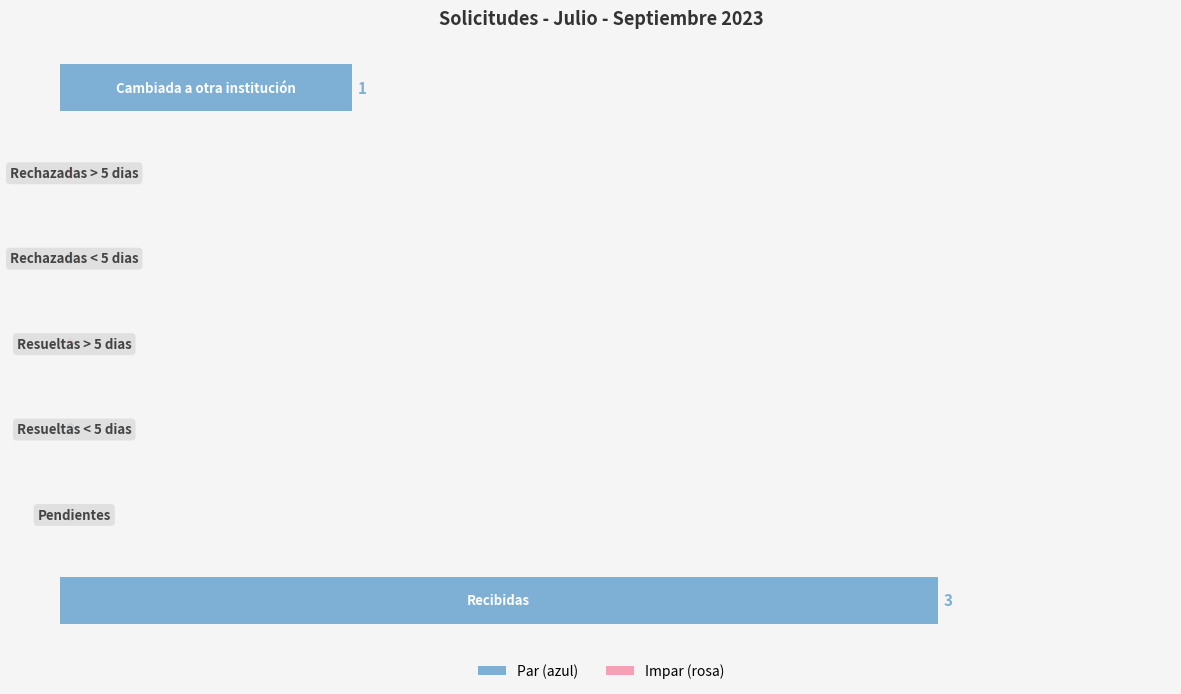

What is the sum of all values?

4